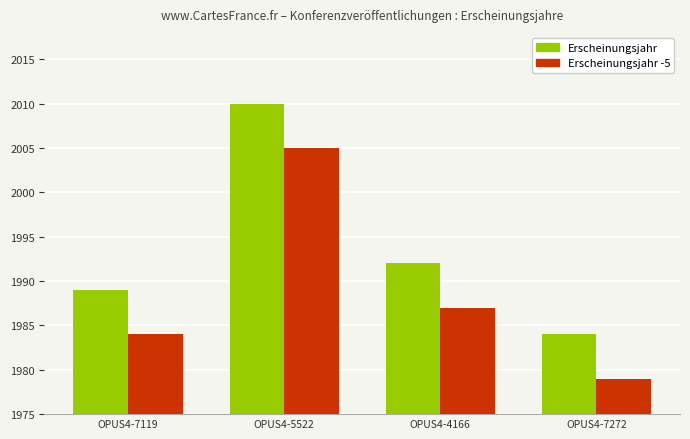

True or false: Erscheinungsjahr -5 has a value of 2882 at OPUS4-7119.

False